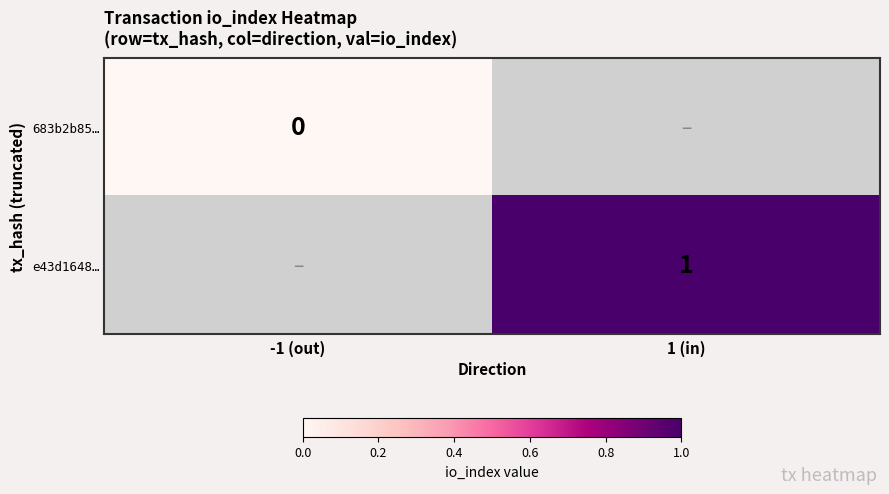

True or false: e43d1648… has a value of 1 at 1 (in).

True